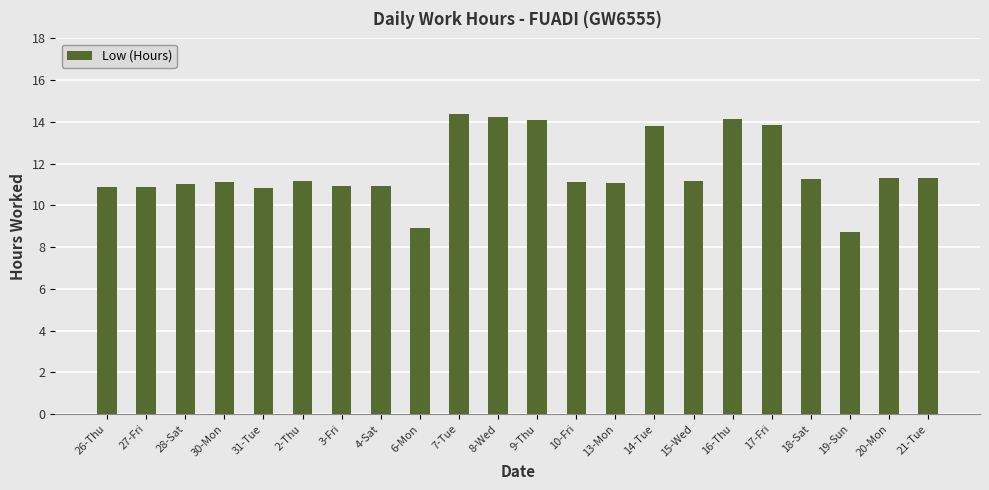

The chart shows a value of 14.4 at 7-Tue. True or false?

True